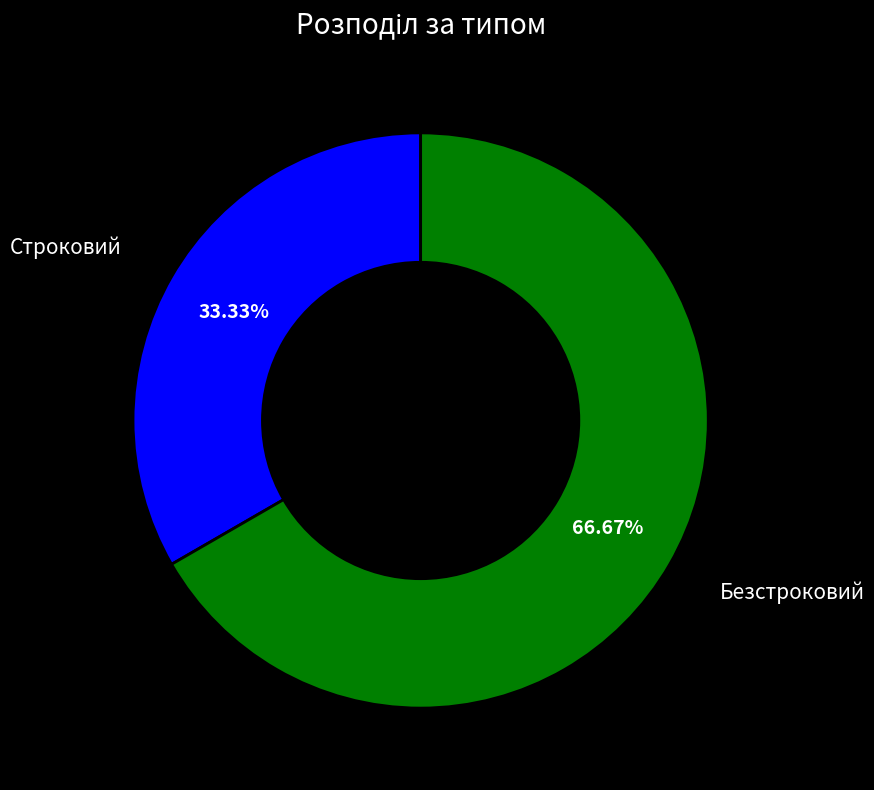

Is there any slice that represents more than half of the pie?

Yes